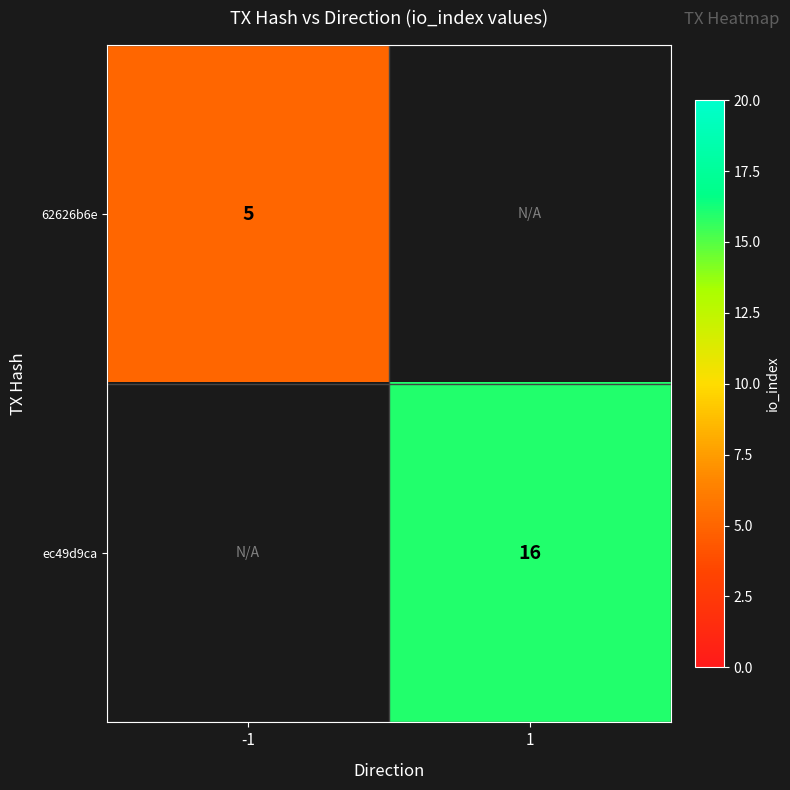

What is the smallest value displayed?

5.0